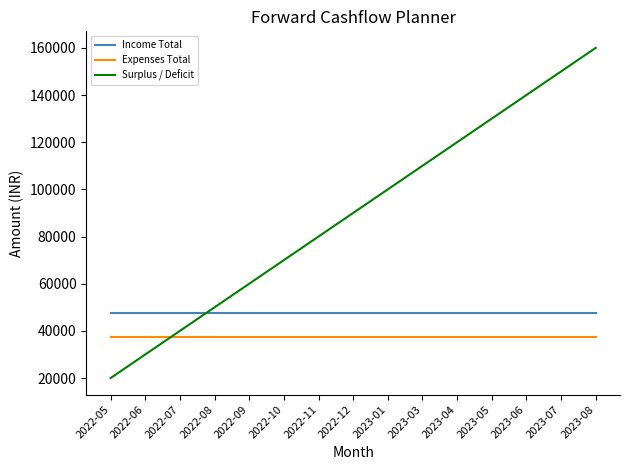

Reading left to right, what are all the values shown in this chart?

Income Total: 2022-05=47500	2022-06=47500	2022-07=47500	2022-08=47500	2022-09=47500	2022-10=47500	2022-11=47500	2022-12=47500	2023-01=47500	2023-03=47500	2023-04=47500	2023-05=47500	2023-06=47500	2023-07=47500	2023-08=47500
Expenses Total: 2022-05=37500	2022-06=37500	2022-07=37500	2022-08=37500	2022-09=37500	2022-10=37500	2022-11=37500	2022-12=37500	2023-01=37500	2023-03=37500	2023-04=37500	2023-05=37500	2023-06=37500	2023-07=37500	2023-08=37500
Surplus / Deficit: 2022-05=20000	2022-06=30000	2022-07=40000	2022-08=50000	2022-09=60000	2022-10=70000	2022-11=80000	2022-12=90000	2023-01=100000	2023-03=110000	2023-04=120000	2023-05=130000	2023-06=140000	2023-07=150000	2023-08=160000